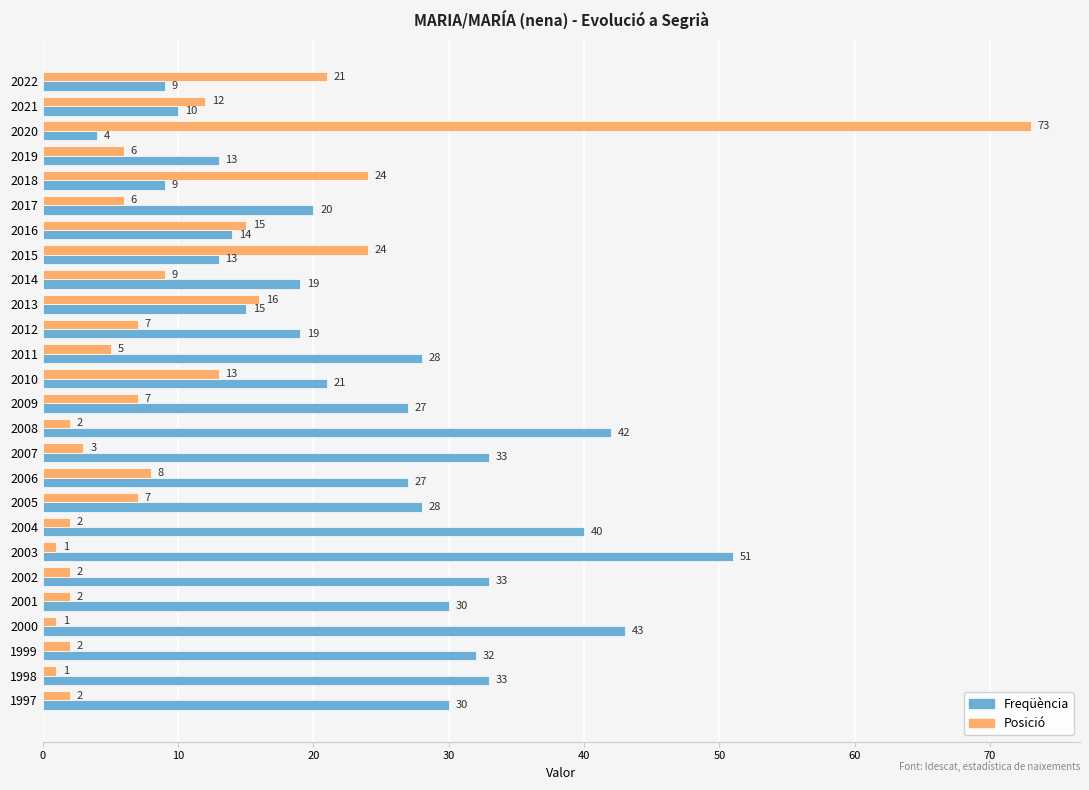

How many values in the Posició series are below 7?

13